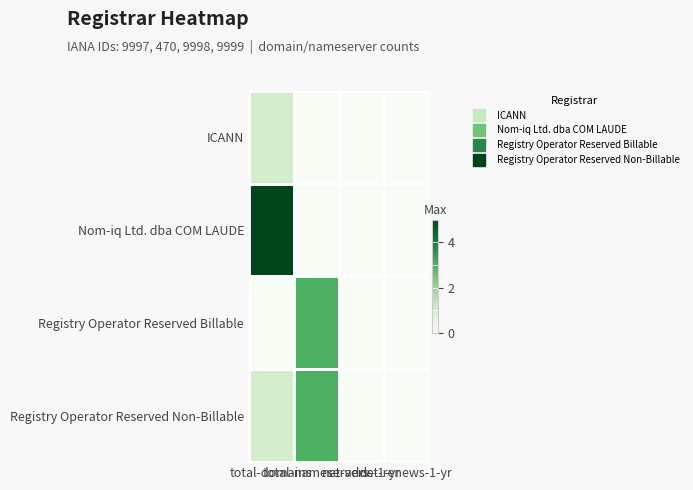

What is the total value across all series at total-domains?

7